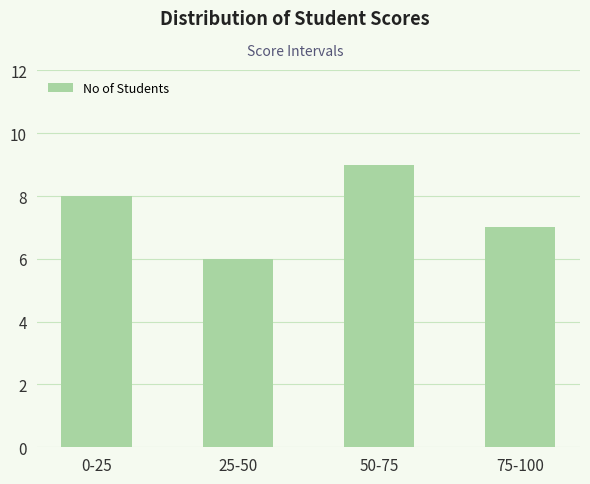

What is the sum of all values?

30